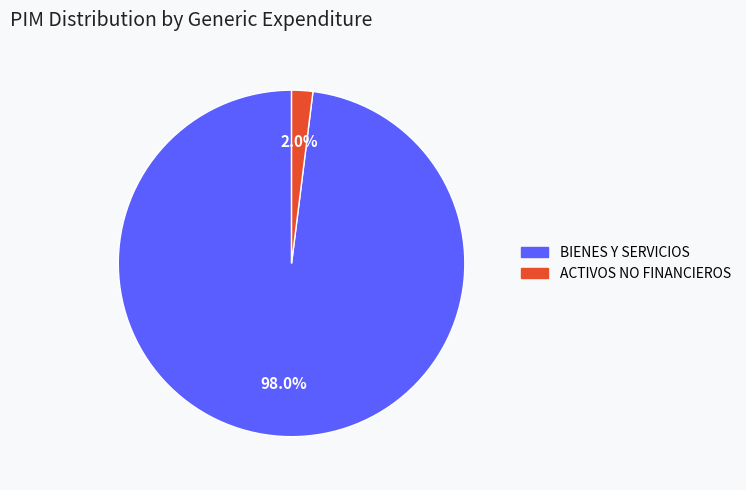

Which category has the biggest portion of the pie?

BIENES Y SERVICIOS